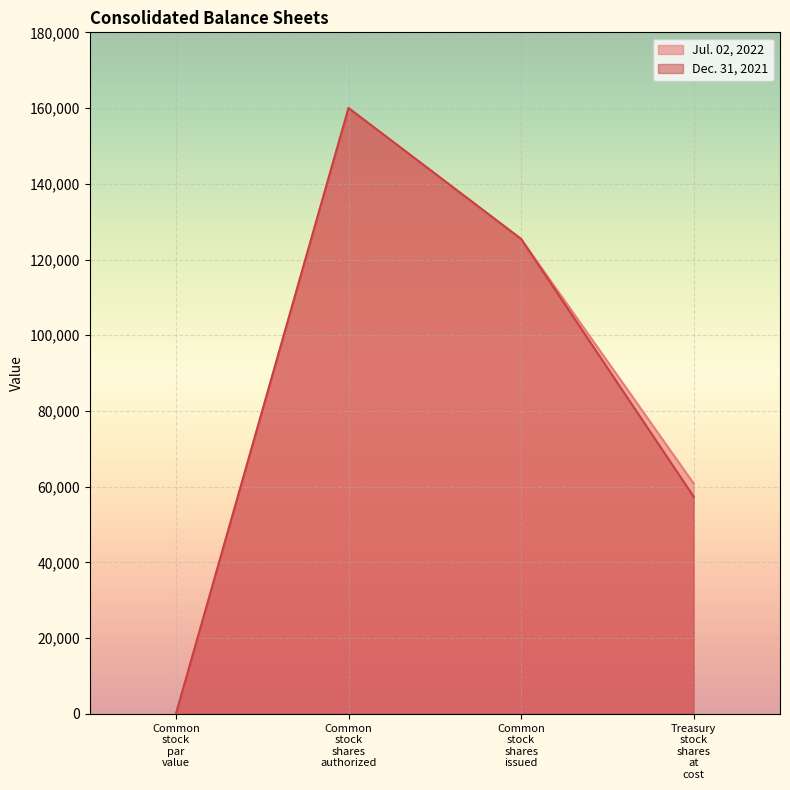

Rank the series by their average value, from lowest to highest.

Dec. 31, 2021, Jul. 02, 2022